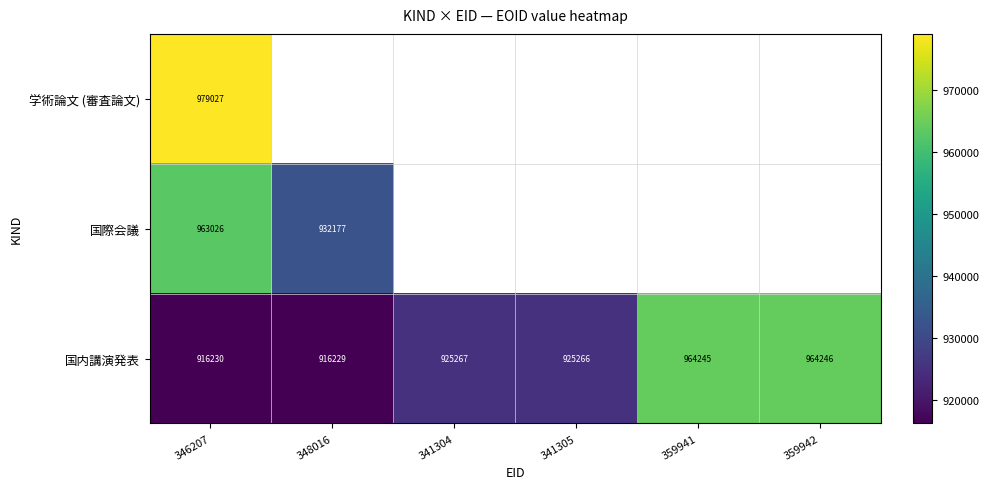

What is the difference between the highest and lowest values at 346207?

62797